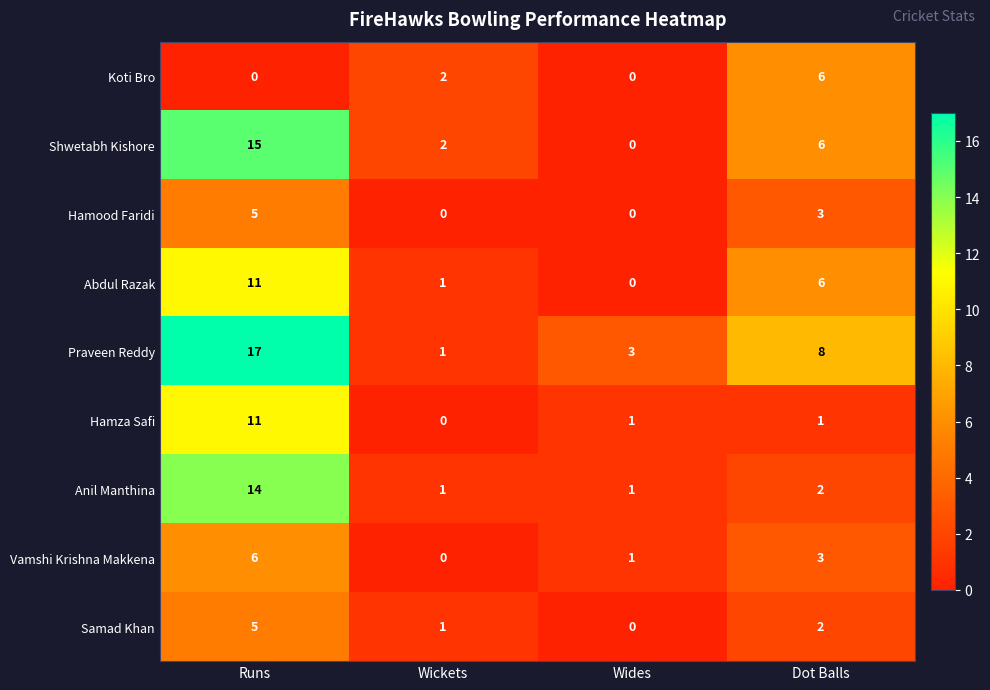

List the labels in order of Abdul Razak value, largest first.

Runs, Dot Balls, Wickets, Wides